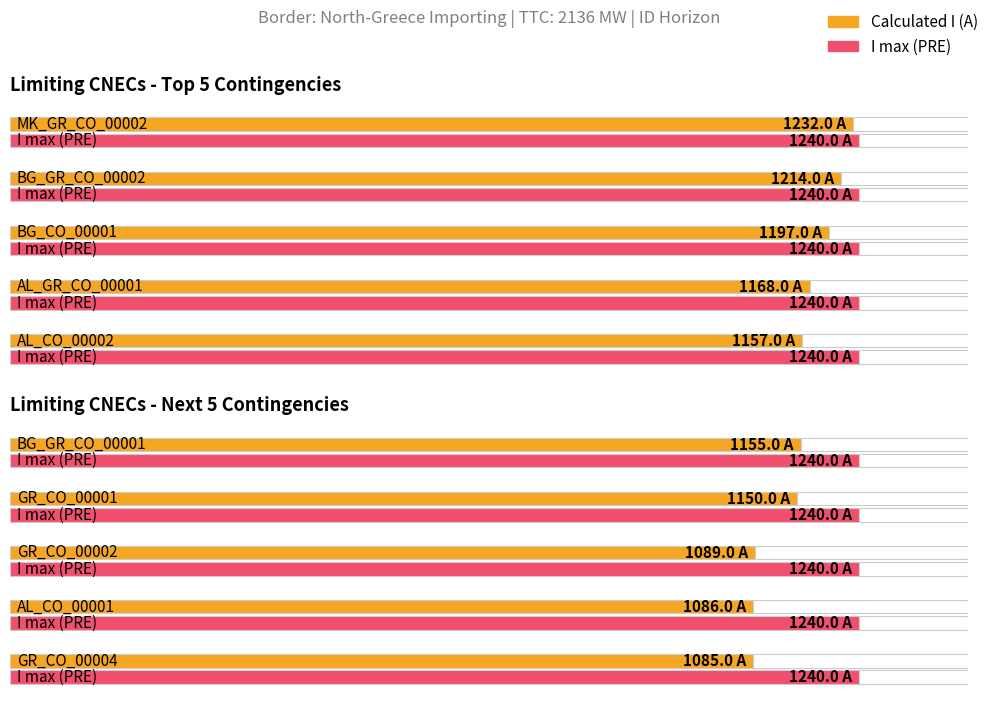

What is the spread (max minus min) of values at GR_CO_00002?

151